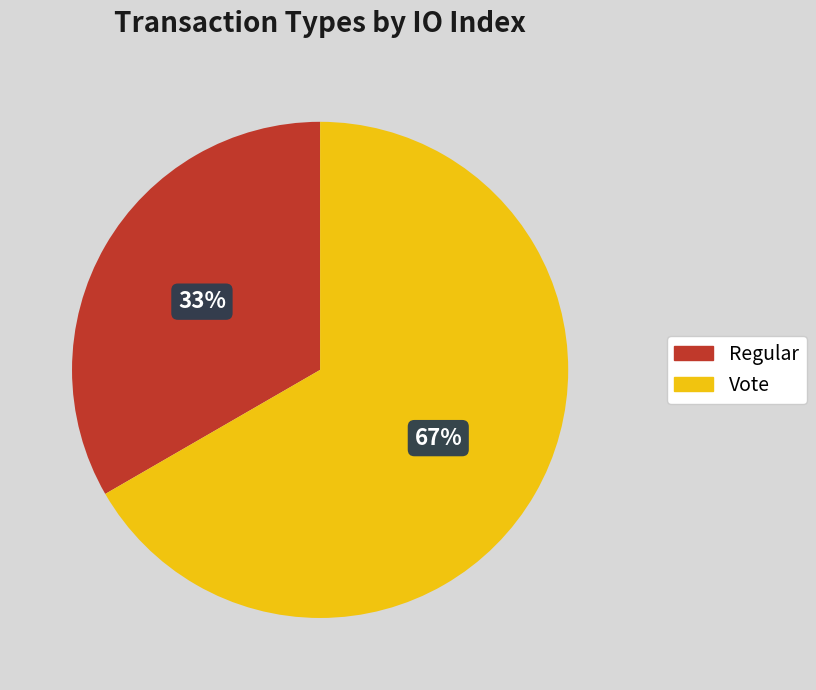

True or false: Vote accounts for 56% of the total.

False